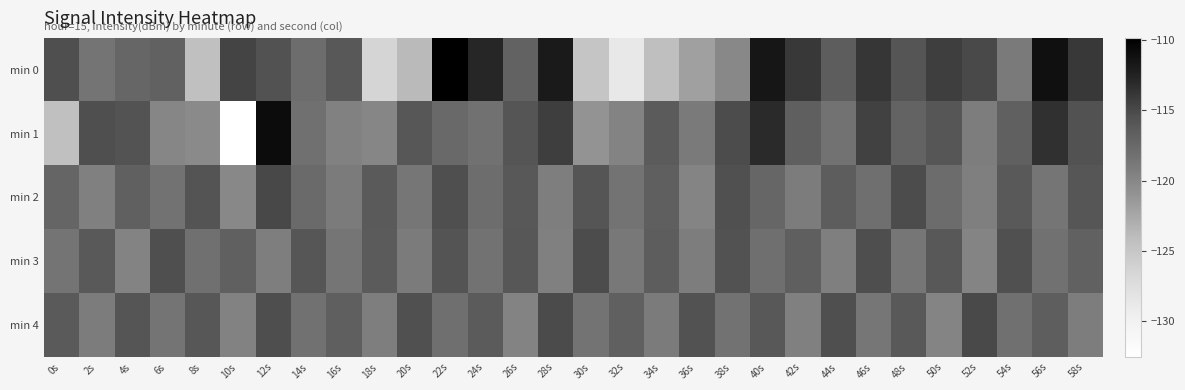

Reading right to left, transcribe all the data shown in this chart.

min 0: 58s=-114.0	56s=-111.2	54s=-119.0	52s=-115.0	50s=-114.3	48s=-115.8	46s=-113.8	44s=-116.5	42s=-114.0	40s=-111.6	38s=-120.0	36s=-122.0	34s=-124.3	32s=-128.8	30s=-124.9	28s=-111.9	26s=-117.0	24s=-112.8	22s=-109.8	20s=-123.8	18s=-126.5	16s=-116.1	14s=-117.9	12s=-115.6	10s=-114.7	8s=-124.3	6s=-116.9	4s=-117.3	2s=-118.5	0s=-115.4
min 1: 58s=-115.6	56s=-113.4	54s=-116.8	52s=-119.2	50s=-115.9	48s=-117.1	46s=-114.5	44s=-118.3	42s=-116.7	40s=-113.1	38s=-115.2	36s=-118.9	34s=-116.4	32s=-119.7	30s=-121.0	28s=-114.3	26s=-115.8	24s=-118.2	22s=-117.5	20s=-116.0	18s=-119.9	16s=-119.6	14s=-118.1	12s=-110.9	10s=-132.6	8s=-120.3	6s=-119.9	4s=-115.6	2s=-115.4	0s=-124.3
min 2: 58s=-115.9	56s=-118.6	54s=-116.2	52s=-119.4	50s=-117.8	48s=-115.2	46s=-118.0	44s=-116.5	42s=-119.1	40s=-117.3	38s=-115.5	36s=-119.8	34s=-116.7	32s=-118.4	30s=-115.8	28s=-119.3	26s=-116.1	24s=-117.9	22s=-115.4	20s=-118.7	18s=-116.3	16s=-119.0	14s=-117.6	12s=-114.9	10s=-120.1	8s=-115.7	6s=-118.3	4s=-116.8	2s=-119.5	0s=-117.2
min 3: 58s=-116.9	56s=-118.2	54s=-115.5	52s=-119.8	50s=-116.1	48s=-118.7	46s=-115.3	44s=-119.4	42s=-116.7	40s=-118.0	38s=-115.6	36s=-119.2	34s=-116.5	32s=-118.8	30s=-115.2	28s=-119.5	26s=-116.0	24s=-118.3	22s=-115.7	20s=-119.0	18s=-116.4	16s=-118.6	14s=-115.9	12s=-119.3	10s=-116.8	8s=-118.1	6s=-115.4	4s=-119.7	2s=-116.2	0s=-118.5
min 4: 58s=-119.2	56s=-116.6	54s=-118.1	52s=-115.0	50s=-119.8	48s=-116.2	46s=-118.7	44s=-115.4	42s=-119.5	40s=-116.1	38s=-118.3	36s=-115.6	34s=-119.0	32s=-116.8	30s=-118.4	28s=-115.1	26s=-119.7	24s=-116.4	22s=-118.0	20s=-115.5	18s=-119.3	16s=-116.7	14s=-118.2	12s=-115.3	10s=-119.6	8s=-116.0	6s=-118.5	4s=-115.8	2s=-119.1	0s=-116.3